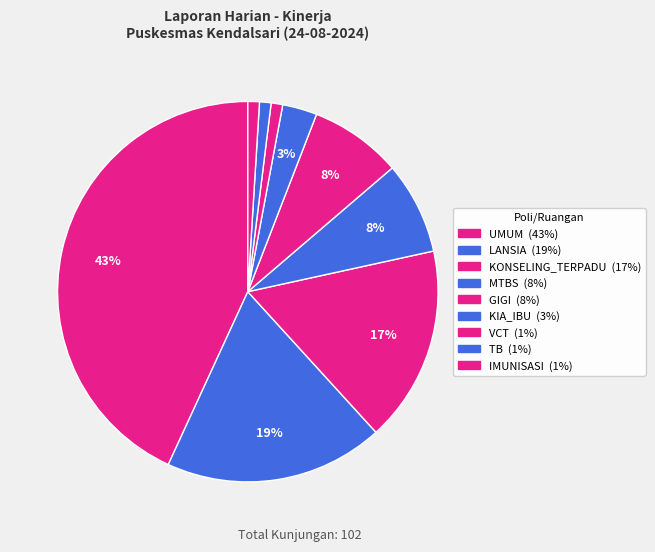

Is there any slice that represents more than half of the pie?

No